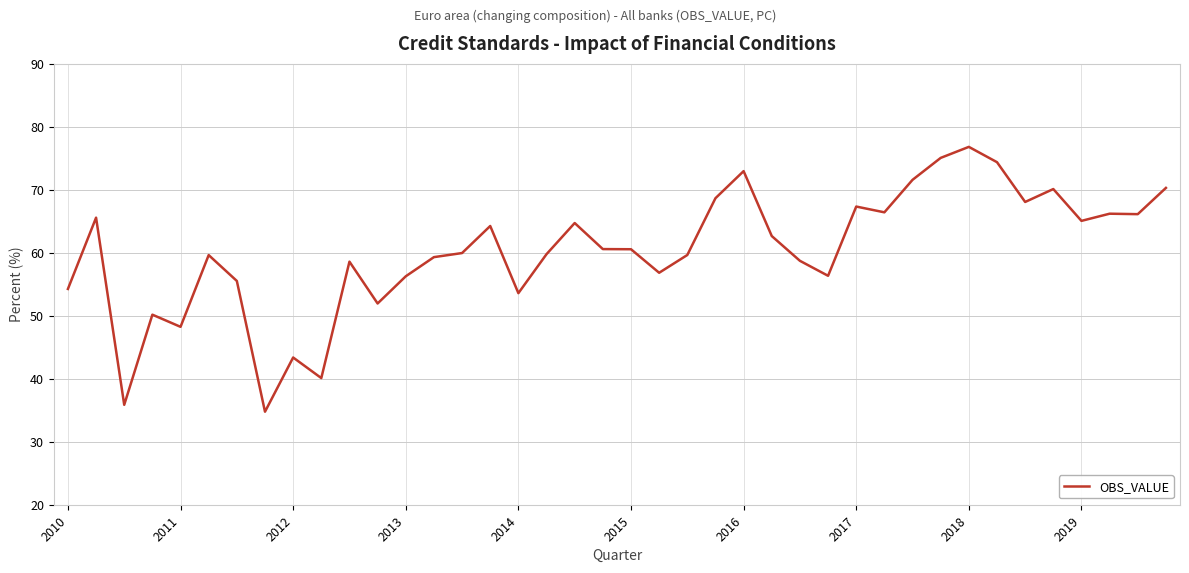

What is the smallest value displayed?

34.8